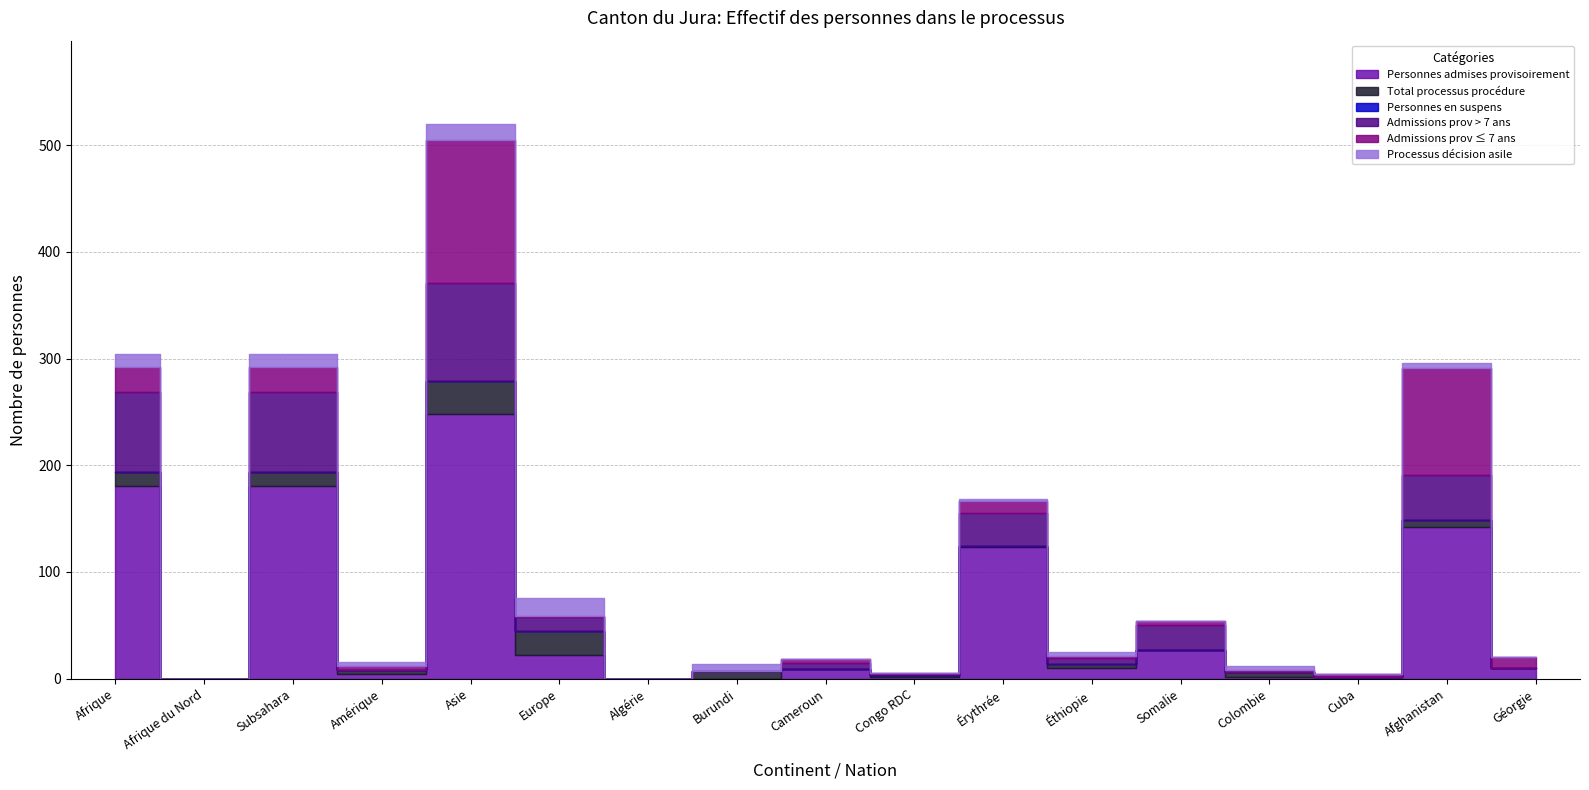

What position from the left is Cuba?

15